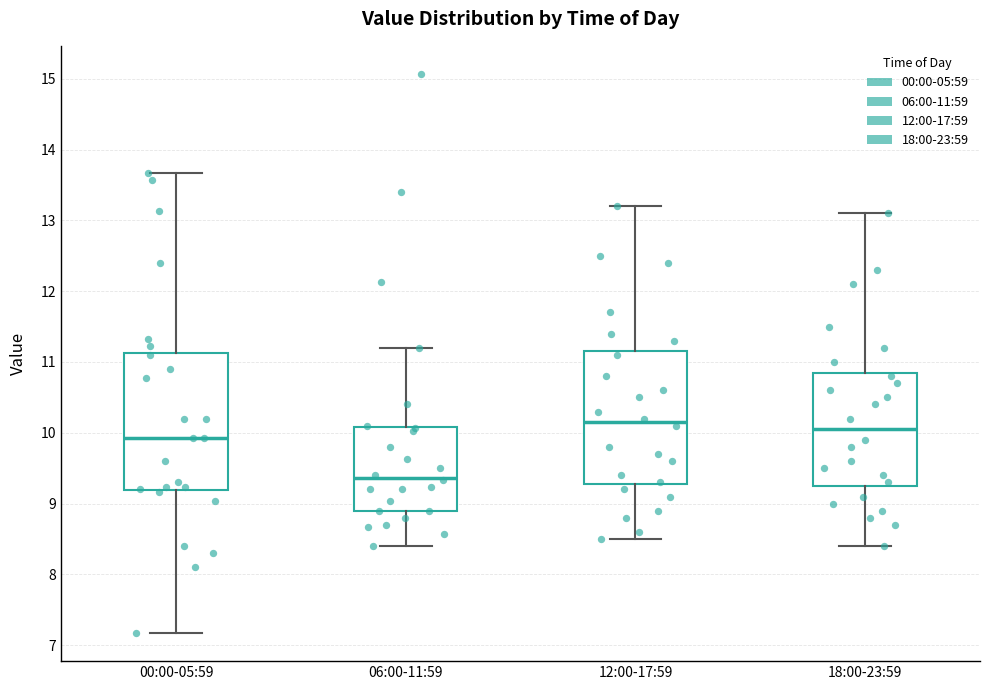

Reading left to right, read every box against the y-axis: the position of its median line, the range the box covers, and the ends of its whiskers. The values are not printed on the chart, so give them approximately, as read against the axis.

00:00-05:59: median 9.9, box 9.2 to 11.1, whiskers 7.2 to 13.7
06:00-11:59: median 9.4, box 8.9 to 10.1, whiskers 8.4 to 11.2
12:00-17:59: median 10.2, box 9.3 to 11.2, whiskers 8.5 to 13.2
18:00-23:59: median 10.1, box 9.3 to 10.9, whiskers 8.4 to 13.1